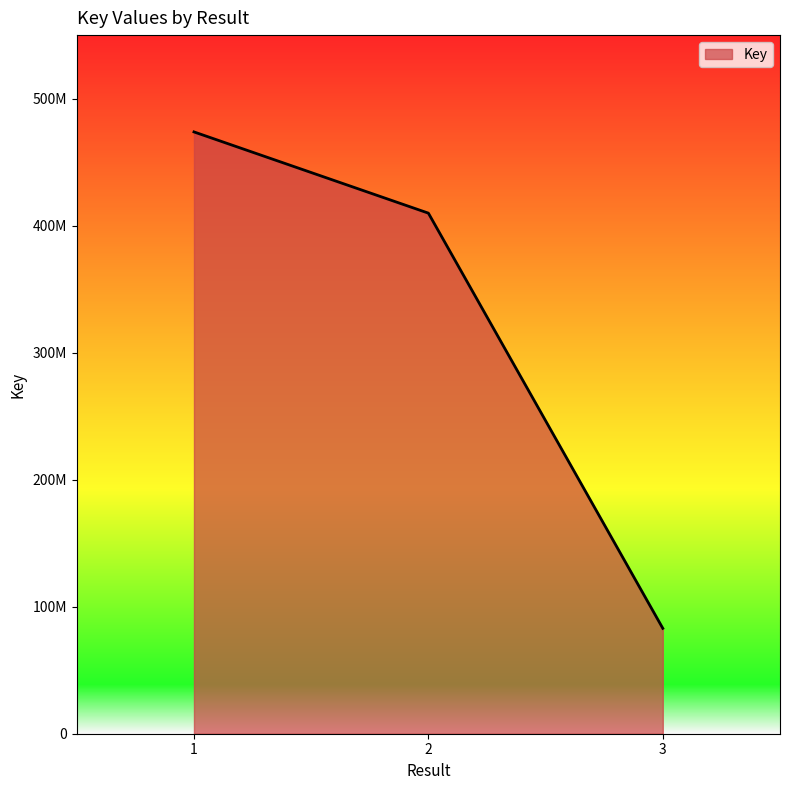

Reading left to right, transcribe all the data shown in this chart.

1=473786476	2=409840957	3=82965125